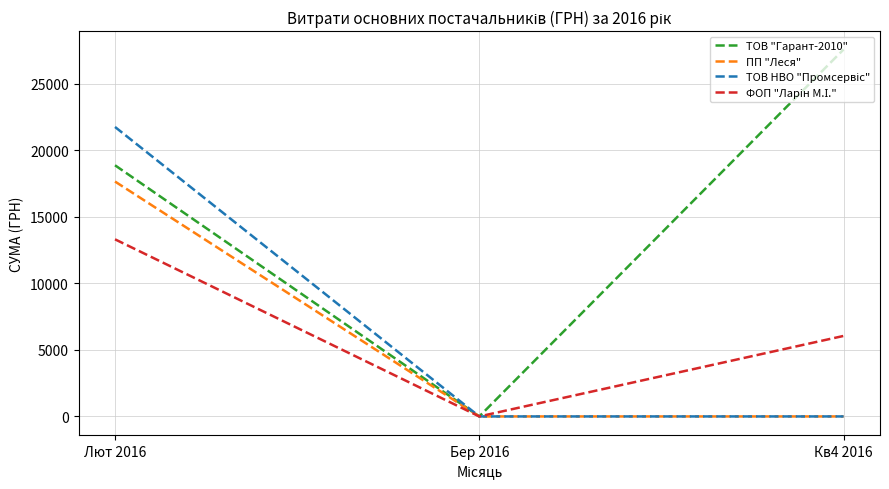

True or false: ТОВ "Гарант-2010" has a value of 27588.9 at Кв4 2016.

True